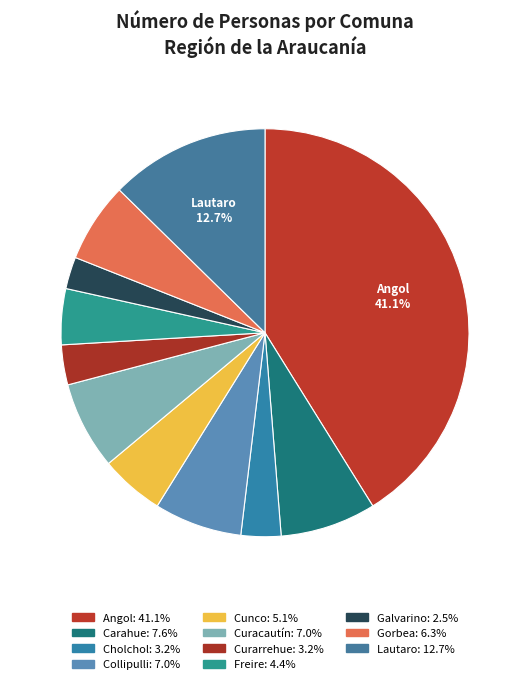

Which category has the biggest portion of the pie?

Angol